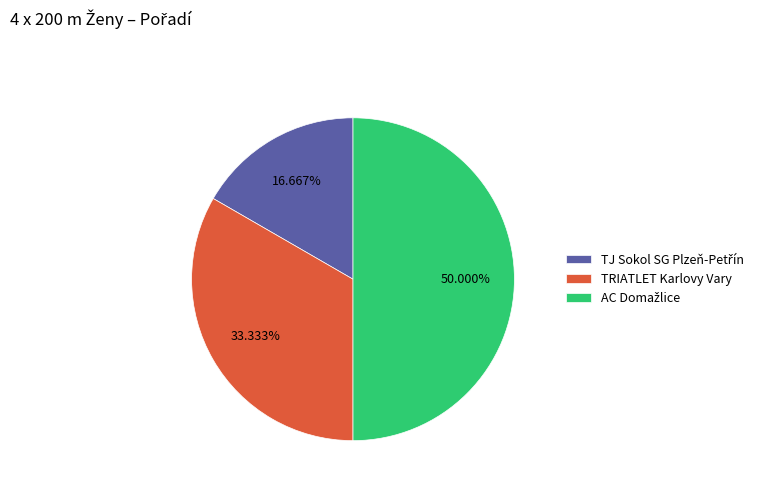

Does TRIATLET Karlovy Vary represent more than half of the total?

No